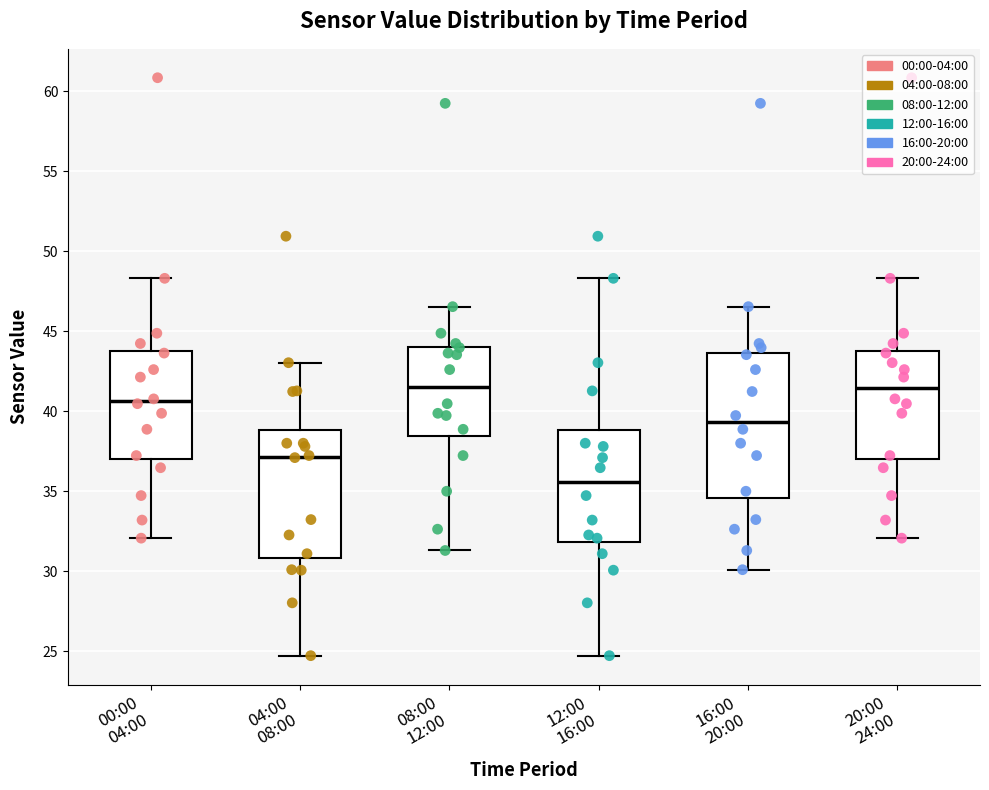

Reading left to right, transcribe this box plot: for each box, give where its median line is, the range the box spans, and where its two whiskers end, as read against the y-axis. The values are not printed on the chart, so give them approximately, as read against the axis.

00:00 04:00: median 40.5, box 37.0 to 44.0, whiskers 32.0 to 48.5
04:00 08:00: median 37.0, box 31.0 to 39.0, whiskers 24.5 to 43.0
08:00 12:00: median 41.5, box 38.5 to 44.0, whiskers 31.5 to 46.5
12:00 16:00: median 35.5, box 32.0 to 39.0, whiskers 24.5 to 48.5
16:00 20:00: median 39.5, box 34.5 to 43.5, whiskers 30.0 to 46.5
20:00 24:00: median 41.5, box 37.0 to 44.0, whiskers 32.0 to 48.5